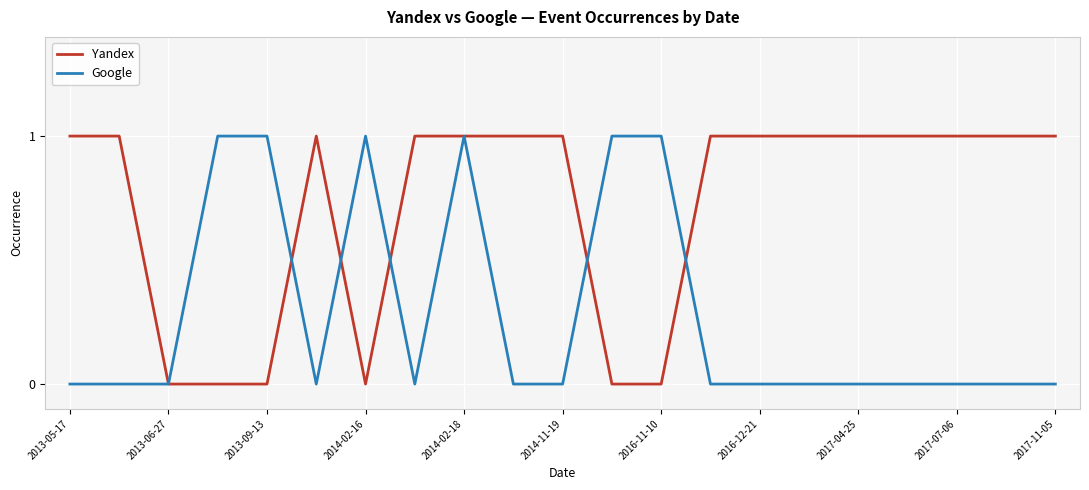

Which series has the largest total across all categories?

Yandex